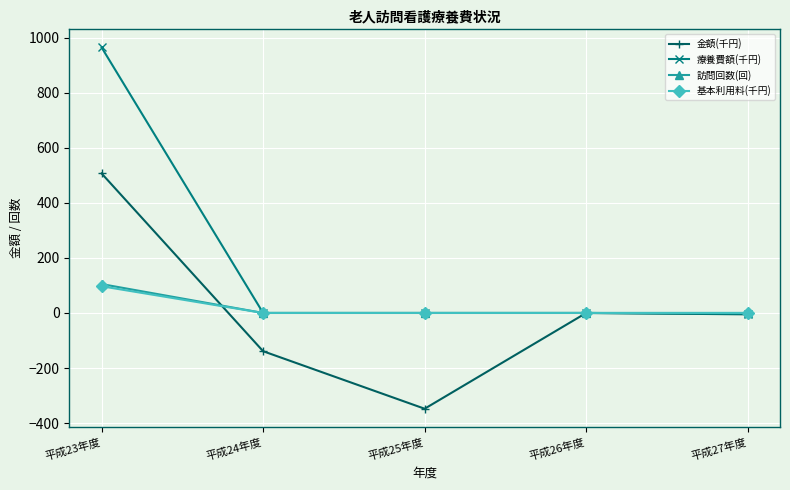

Which series changed the most between 平成25年度 and 平成27年度?

金額(千円)